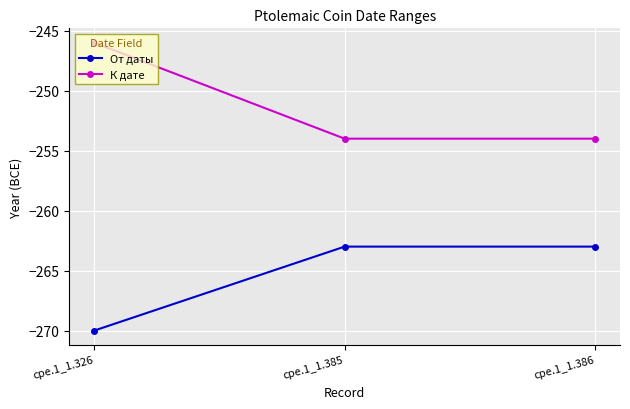

Rank the series by their average value, from lowest to highest.

От даты, К дате